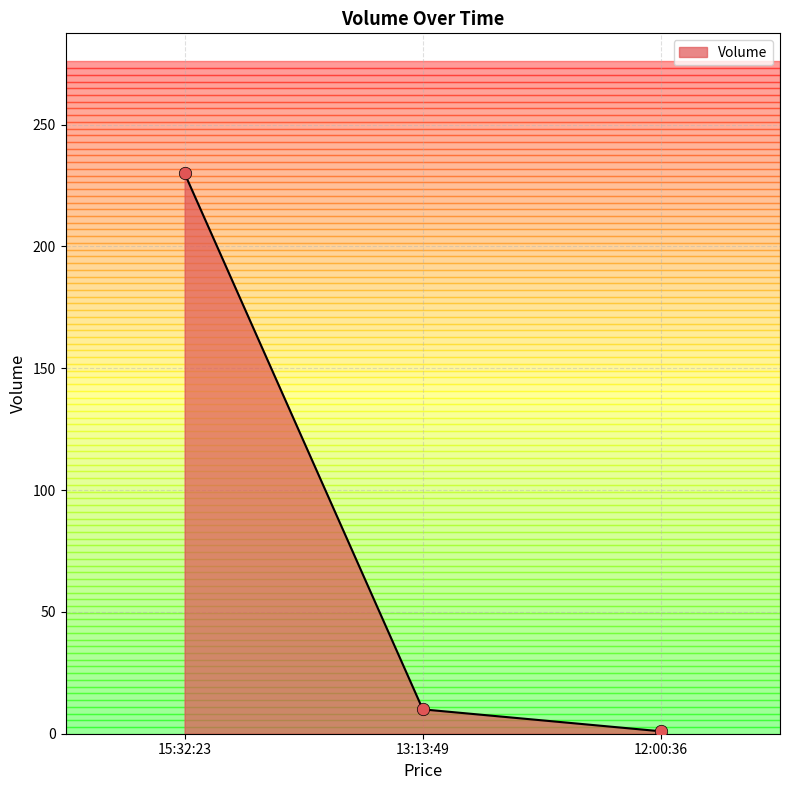

Which has a higher value, 15:32:23 or 13:13:49?

15:32:23